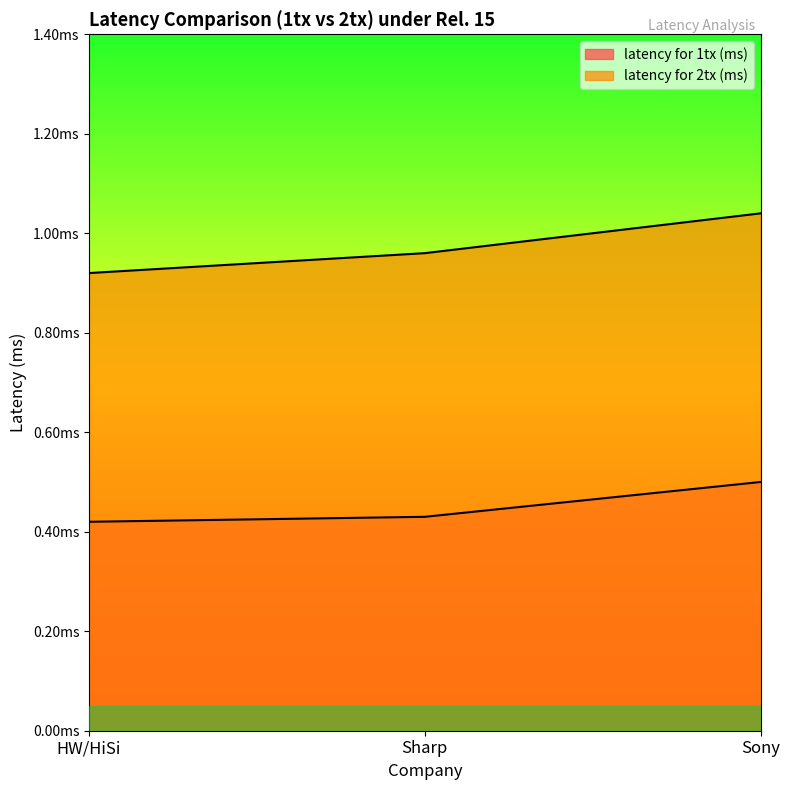

Between Sharp and Sony, which series saw the biggest shift?

latency for 2tx (ms)